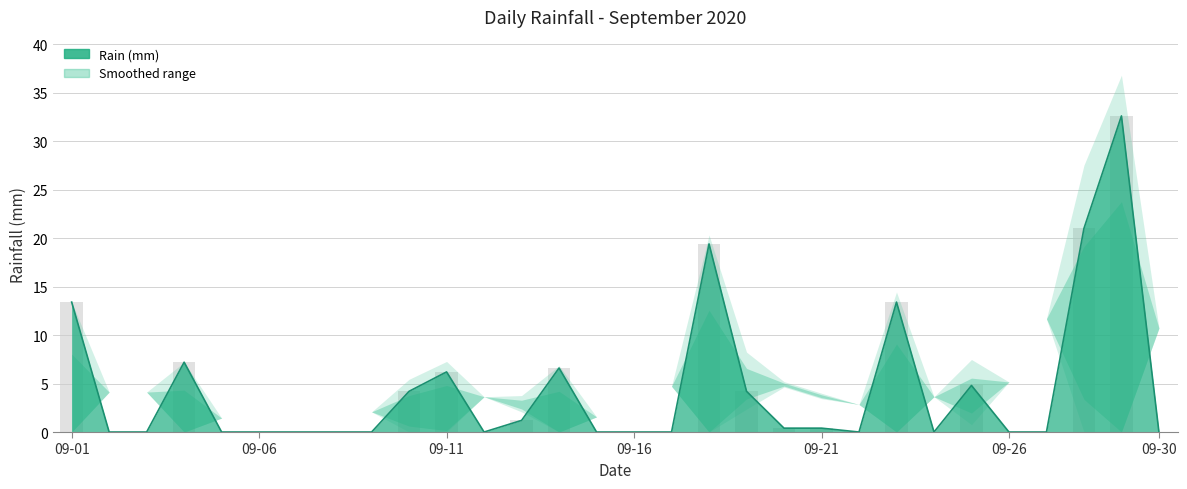

What is the value of the 21st bar from the left?

0.4